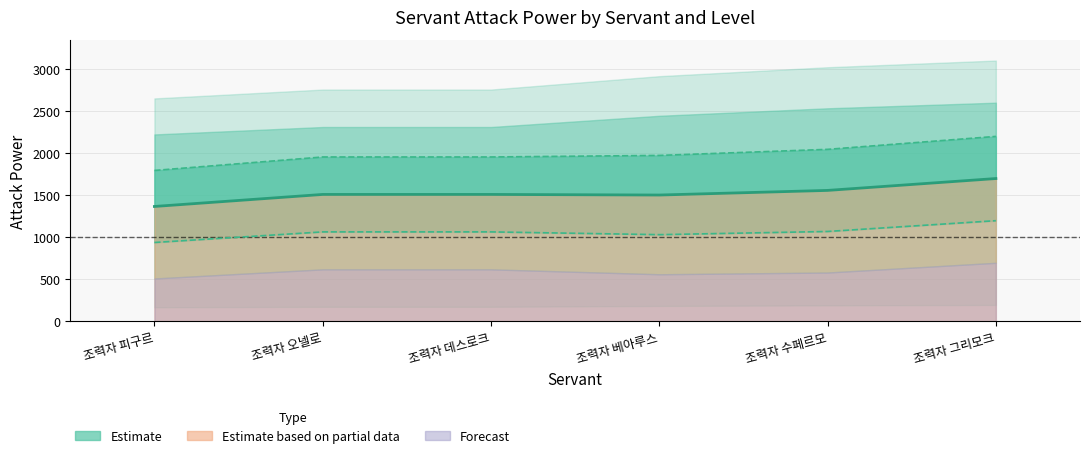

True or false: Lv20 and Lv15 cross at least once.

False